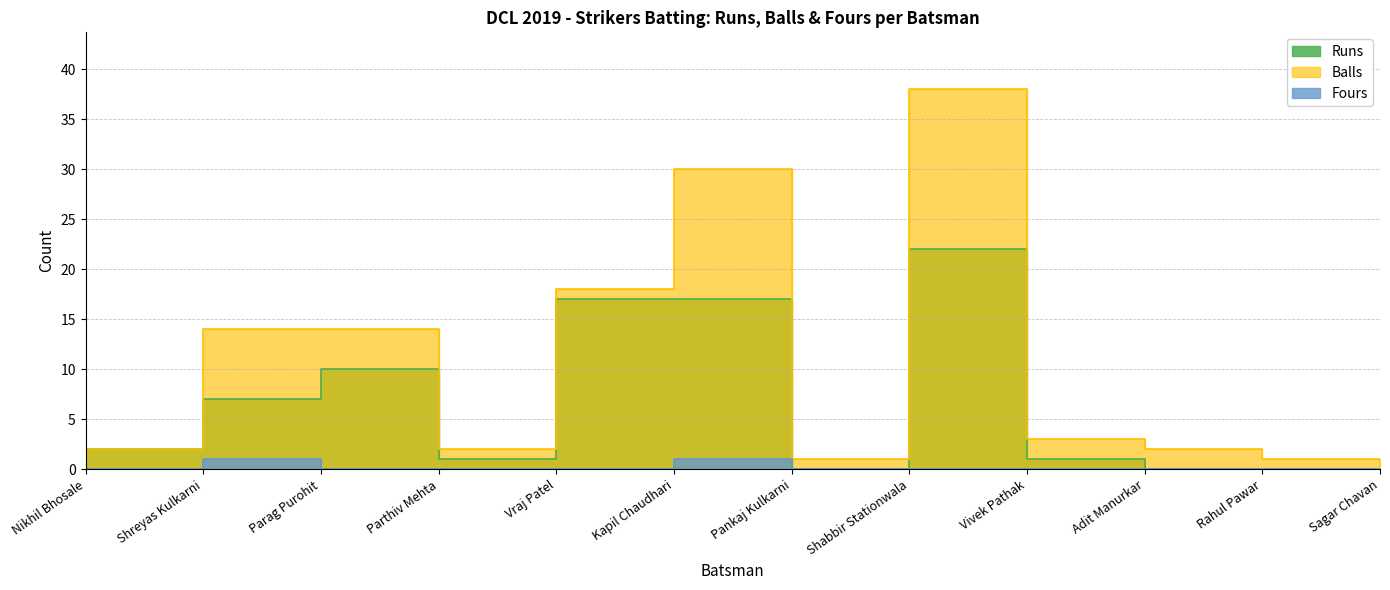

How many data points in Fours are above 0?

2